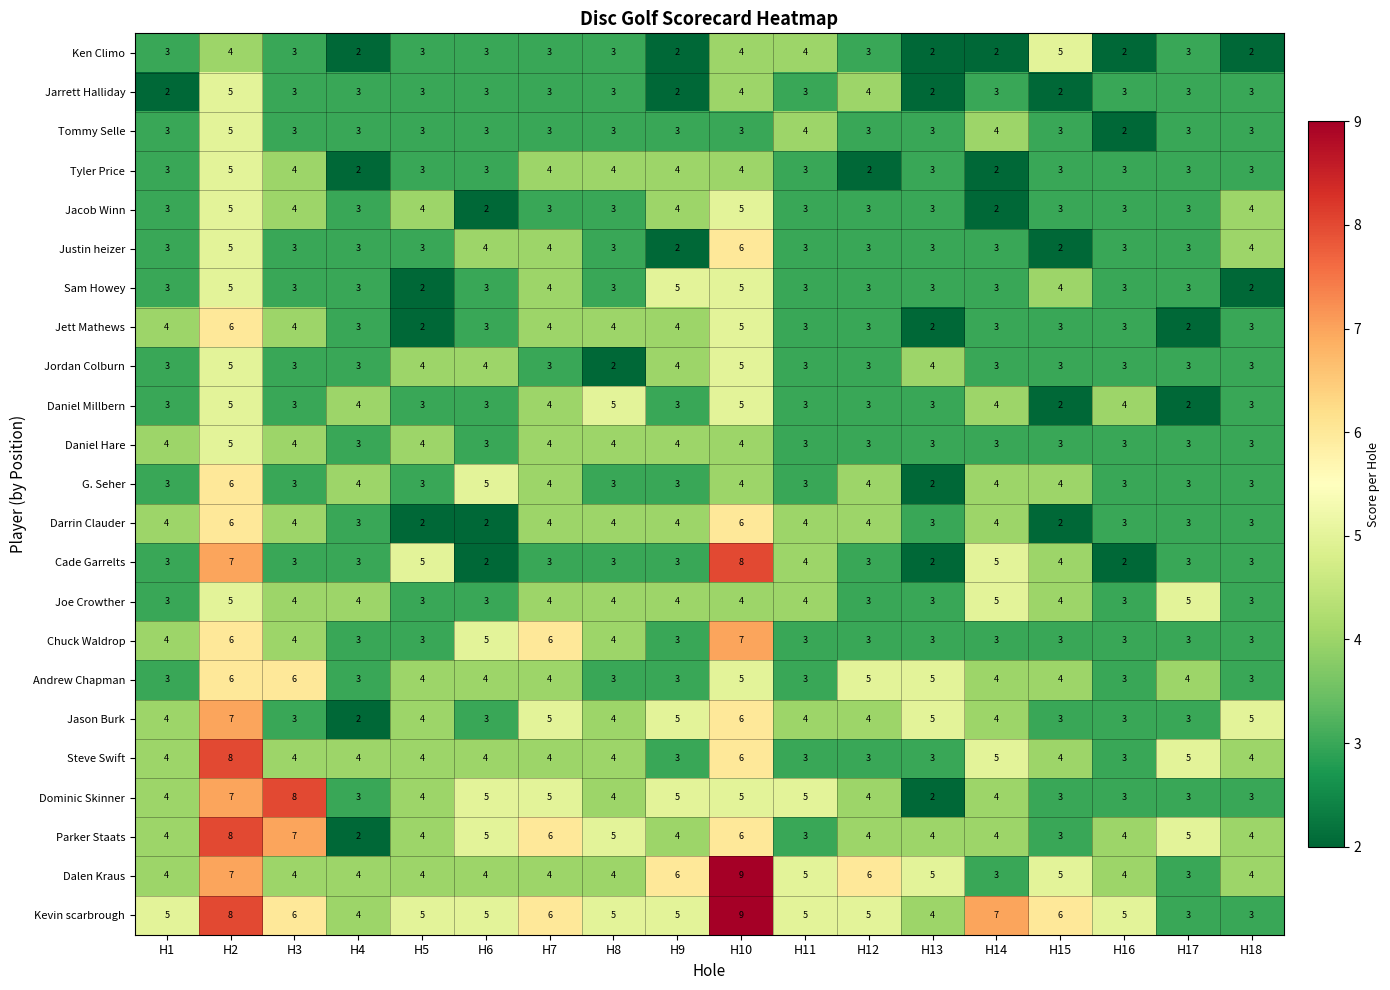

At which label does Dominic Skinner reach its minimum?

H13